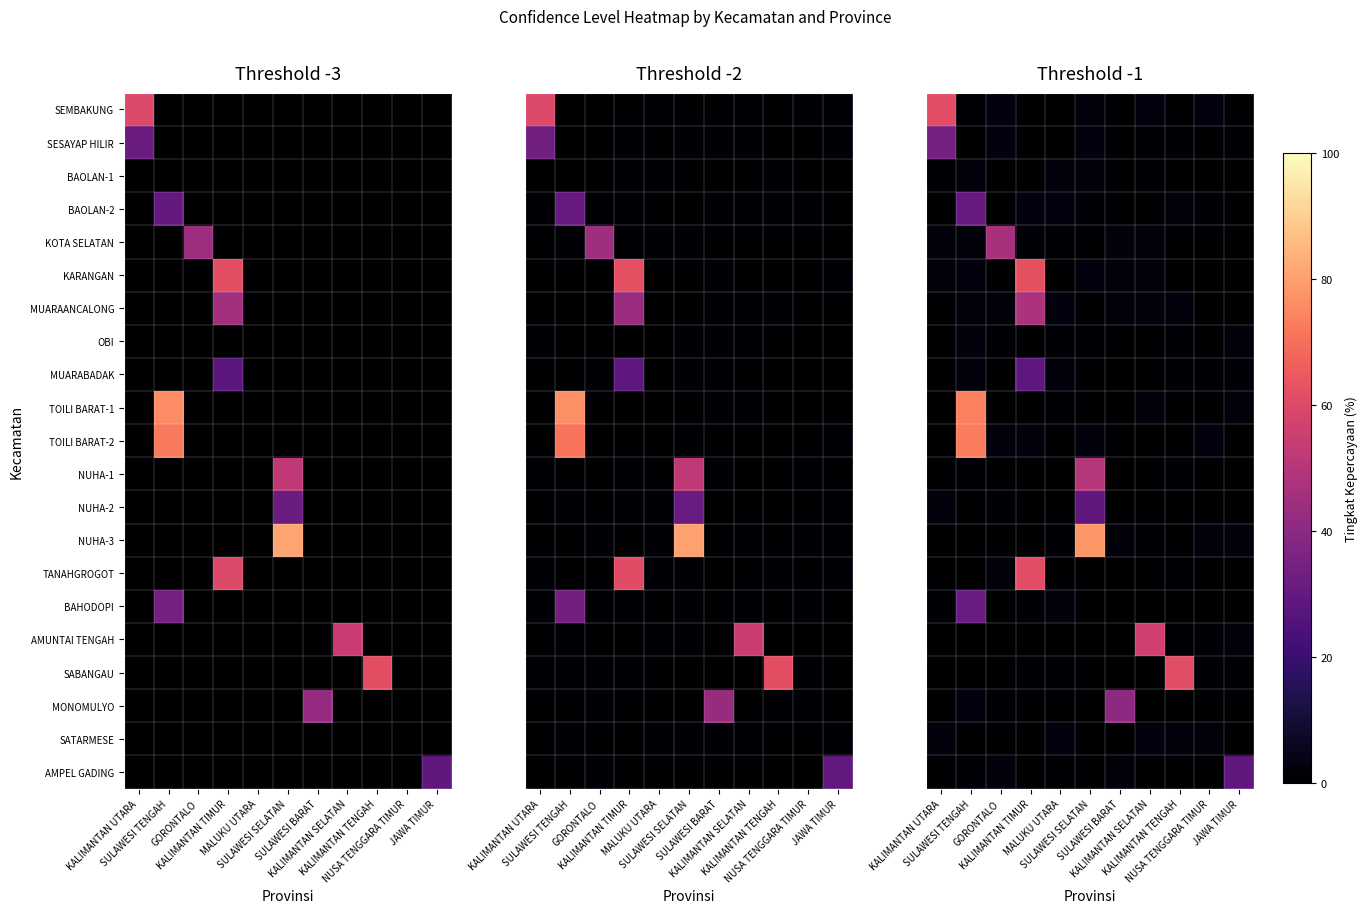

Which has a higher value, MALUKU UTARA or KALIMANTAN SELATAN?

KALIMANTAN SELATAN